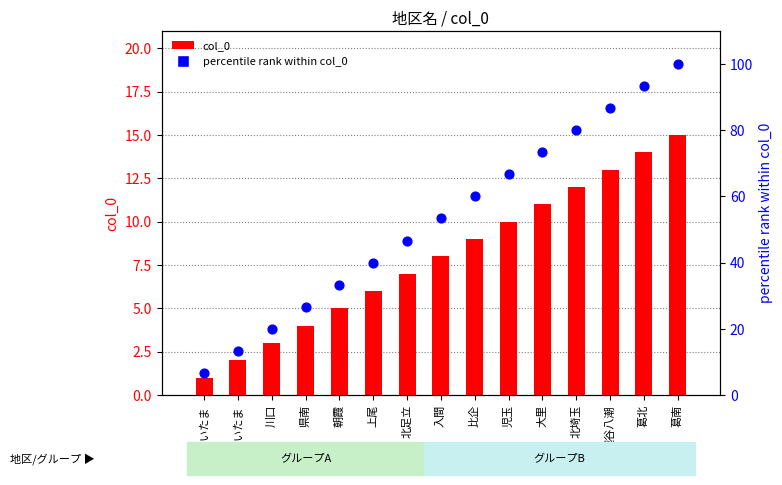

Is the value of percentile rank within col_0 at 児玉 greater than the value of col_0 at 比企?

Yes